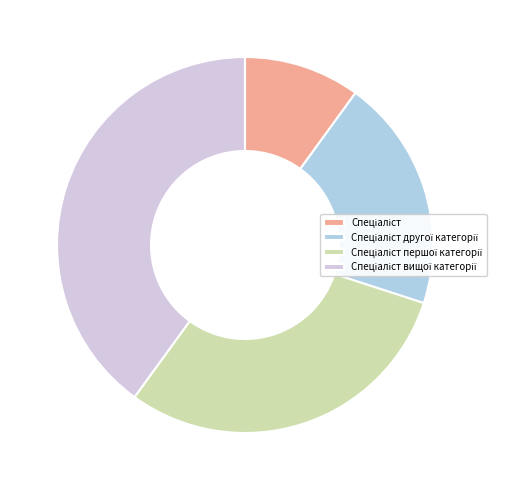

Count the number of slices in the pie.

4